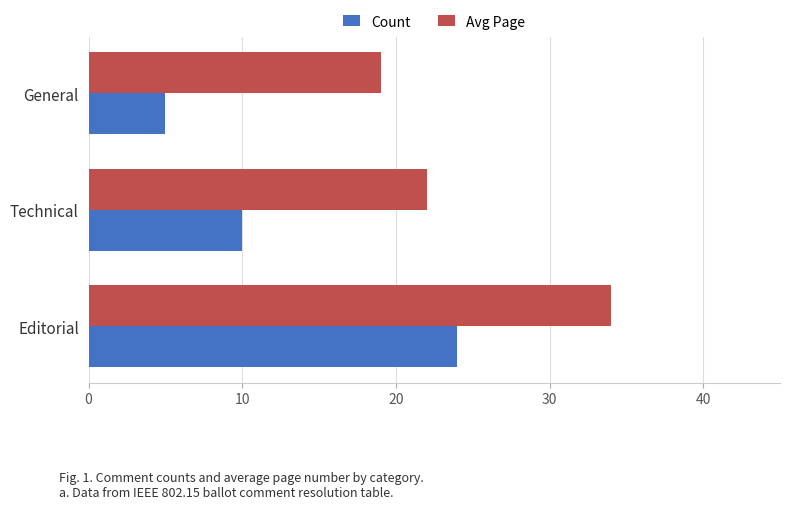

Which series has the largest total across all categories?

Avg Page